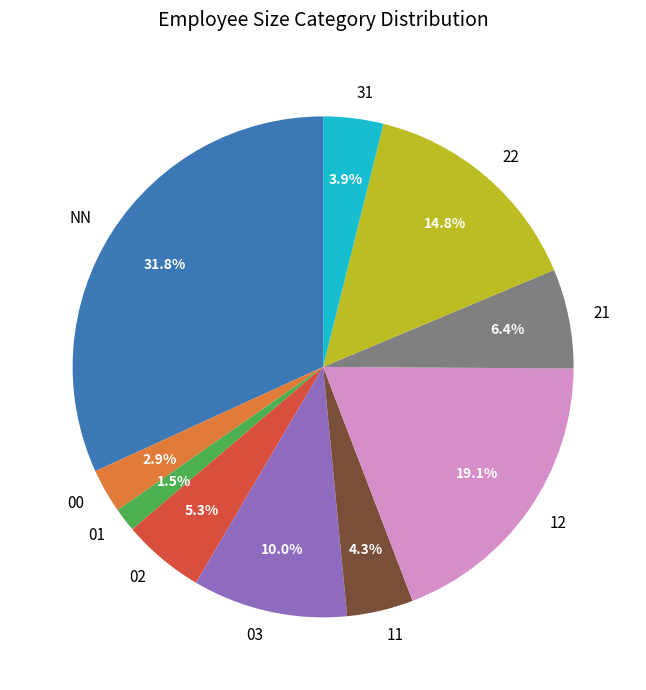

What is the smallest slice in the pie chart?

01